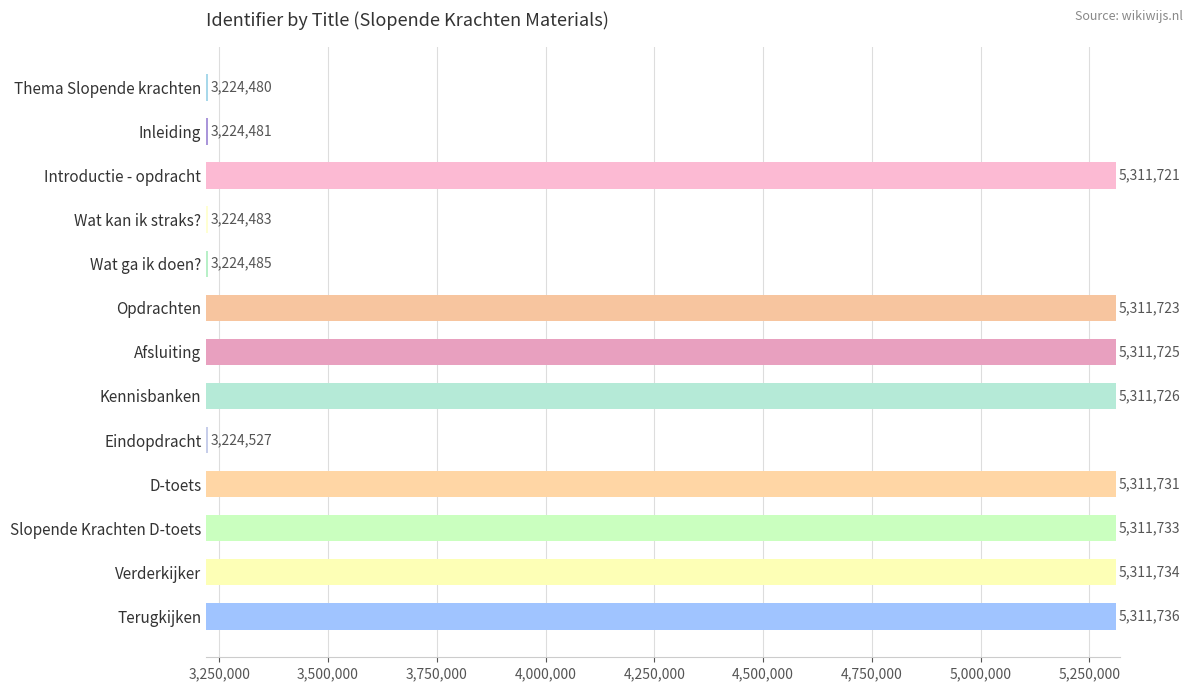

Are the bars grouped side by side (vs. stacked)?

No